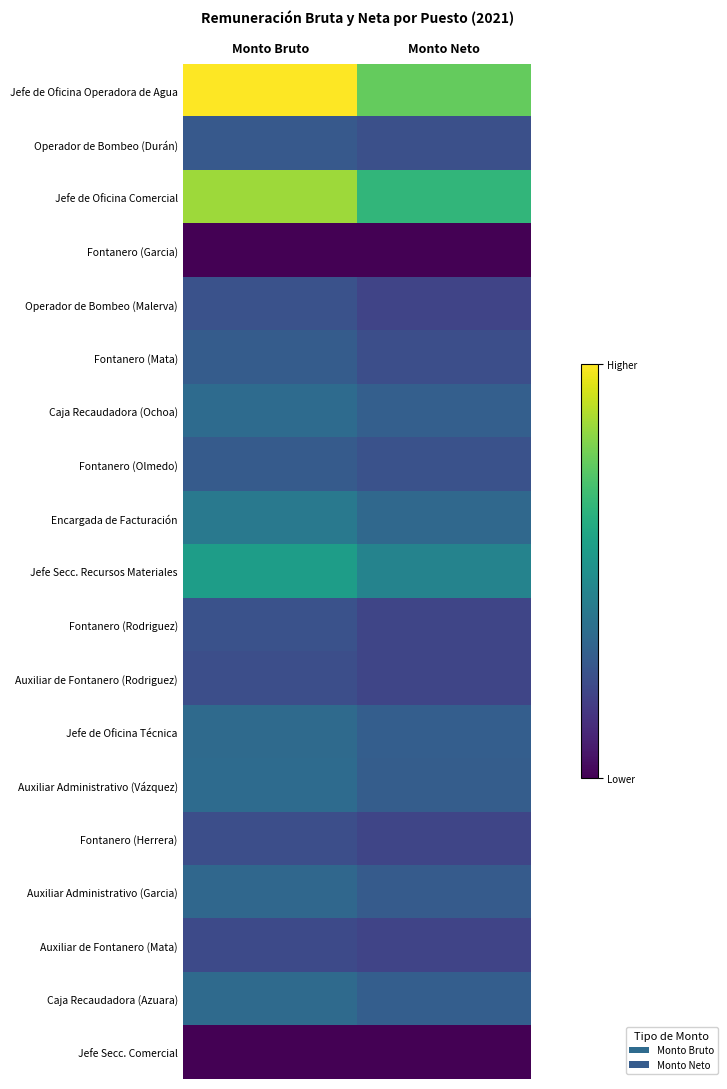

How many data points does each series have?

2